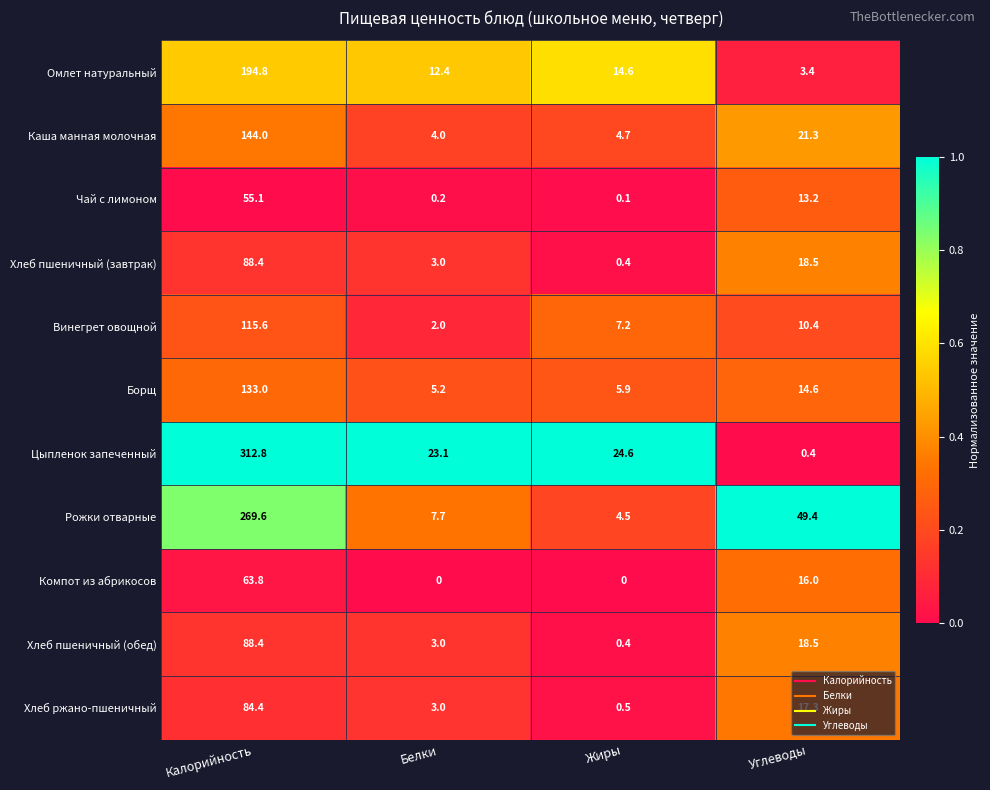

Which series changed the most between Калорийность and Углеводы?

Цыпленок запеченный